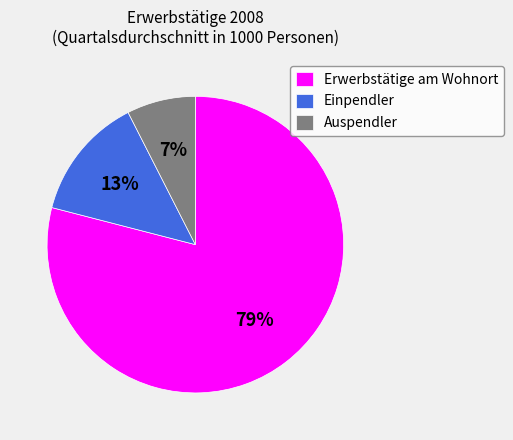

Between Auspendler and Einpendler, which is larger?

Einpendler